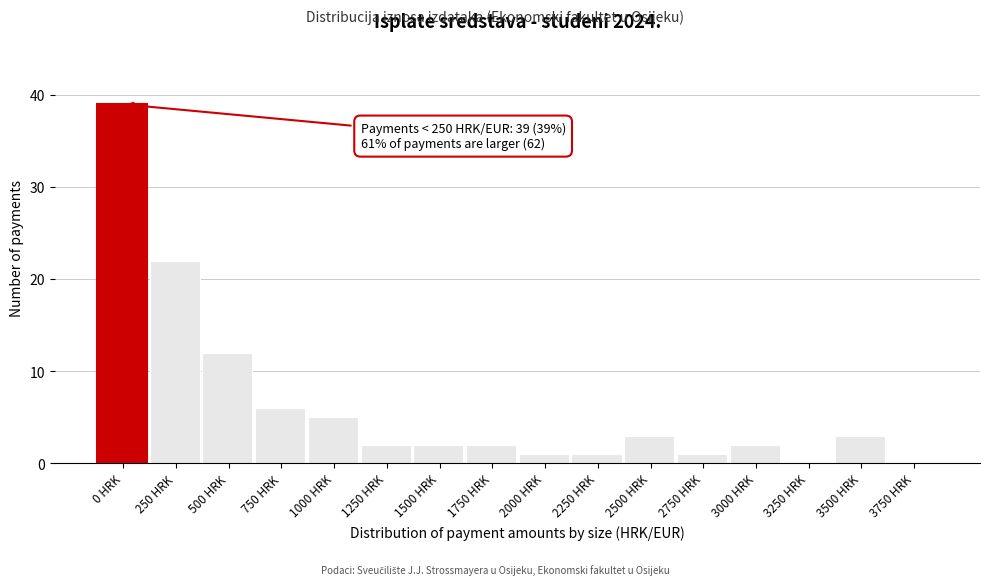

Reading left to right, list all the values displayed in this chart.

0 HRK=39	250 HRK=22	500 HRK=12	750 HRK=6	1000 HRK=5	1250 HRK=2	1500 HRK=2	1750 HRK=2	2000 HRK=1	2250 HRK=1	2500 HRK=3	2750 HRK=1	3000 HRK=2	3250 HRK=0	3500 HRK=3	3750 HRK=0